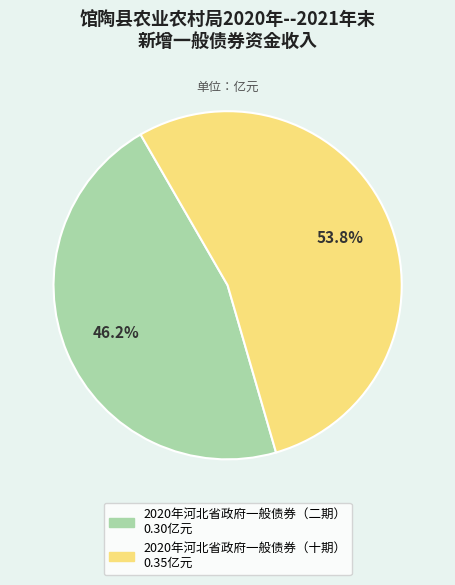

Is the sum of 2020年河北省政府一般债券（二期） and 2020年河北省政府一般债券（十期） greater than half?

Yes